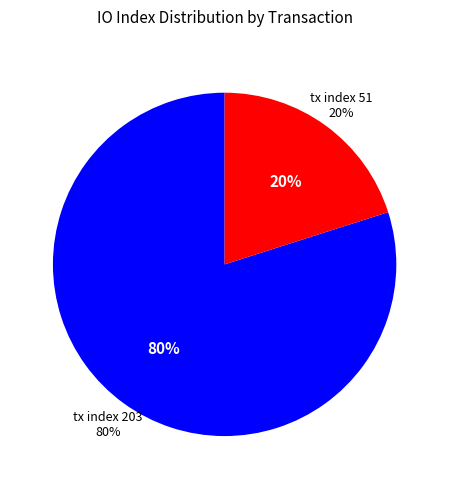

Count the number of slices in the pie.

2